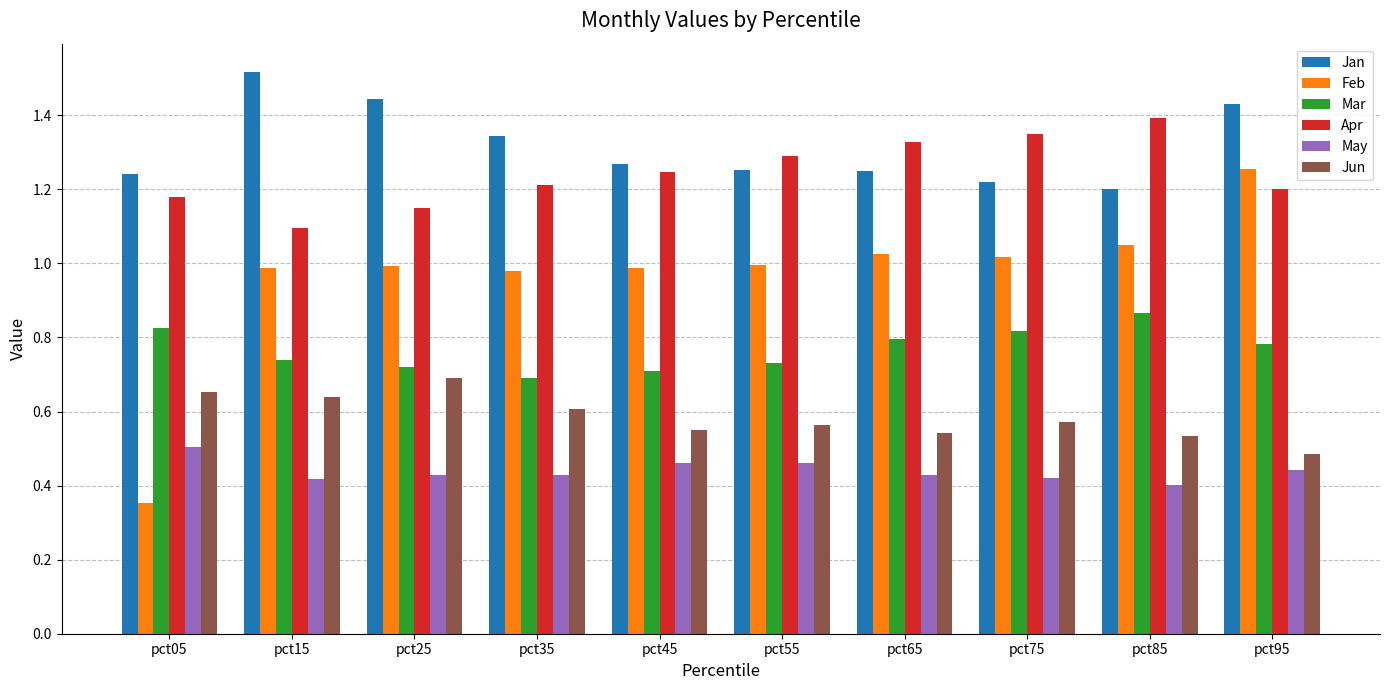

At which label is Feb closest to 0?

pct05